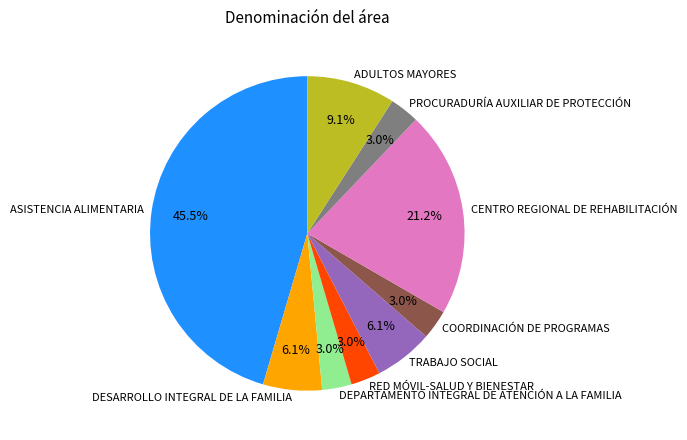

What is the ratio of the value at TRABAJO SOCIAL to the value at CENTRO REGIONAL DE REHABILITACIÓN?

0.3